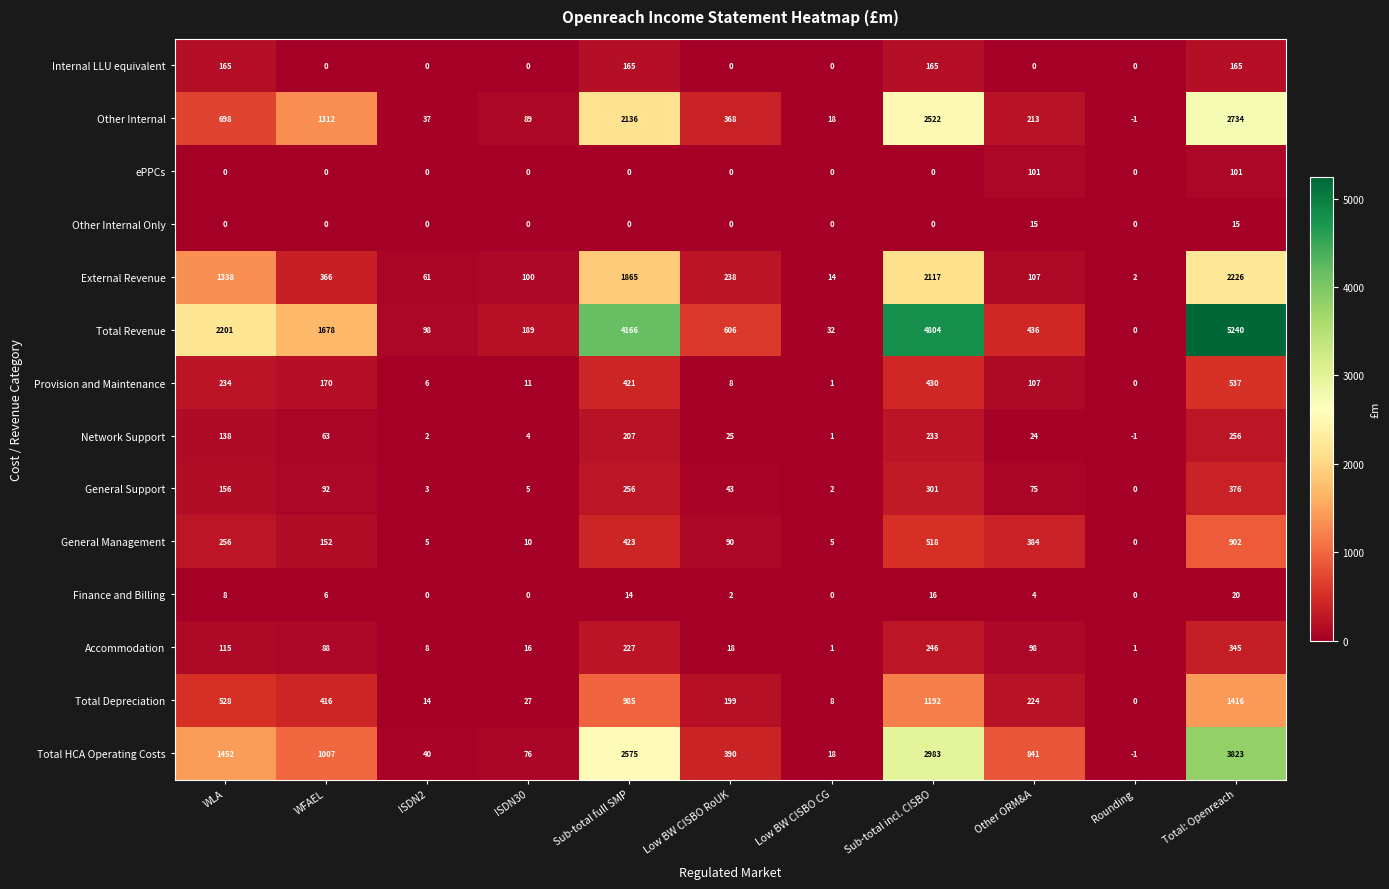

What value does the Total Depreciation series have at WLA, to the nearest 100?

500